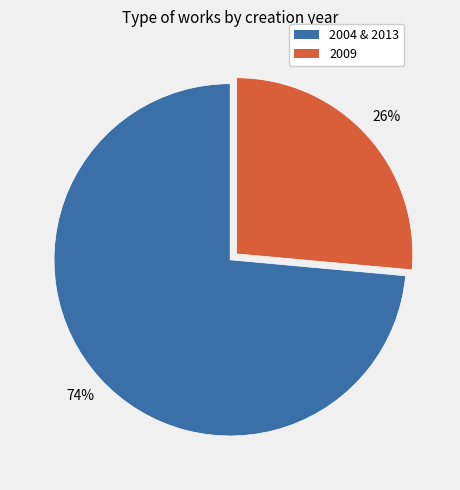

To the nearest percent, what is the average slice percentage?

50%